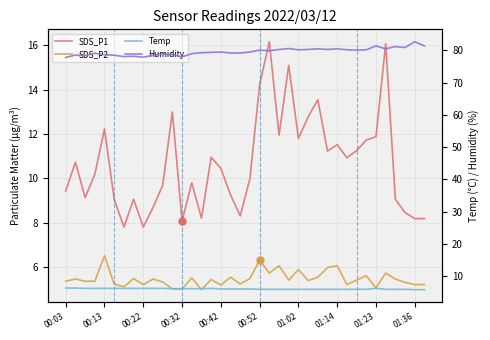

What is the highest value of the SDS_P2 series?

6.5